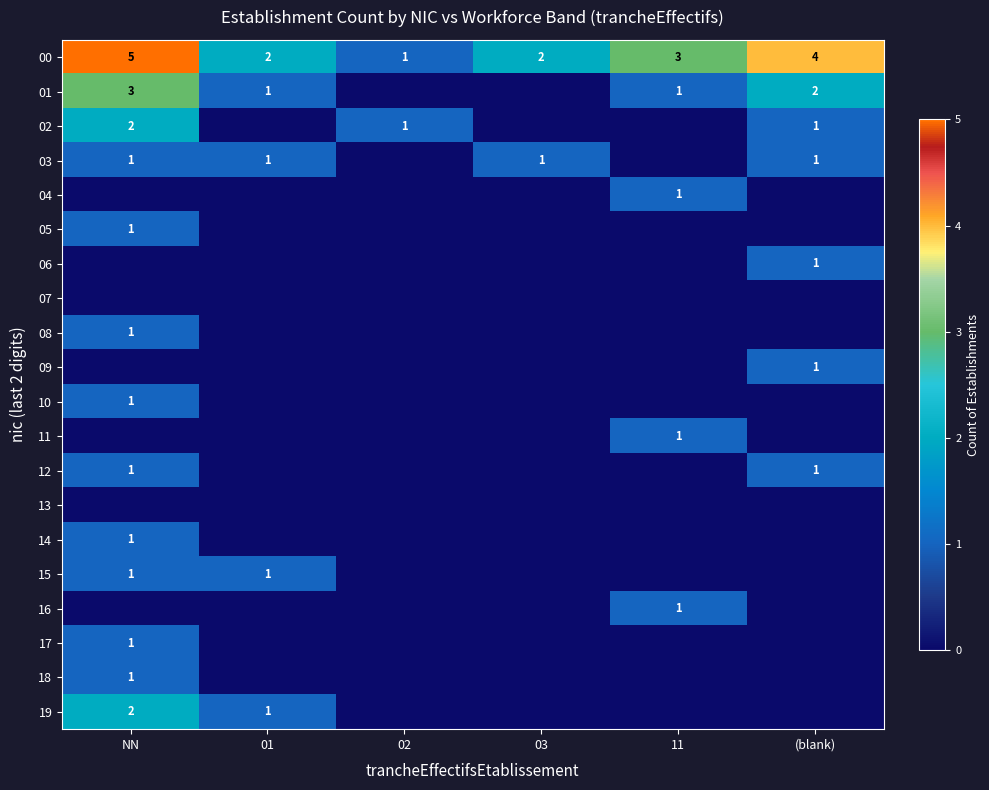

What is the sum of the 02 values at (blank) and NN?

3